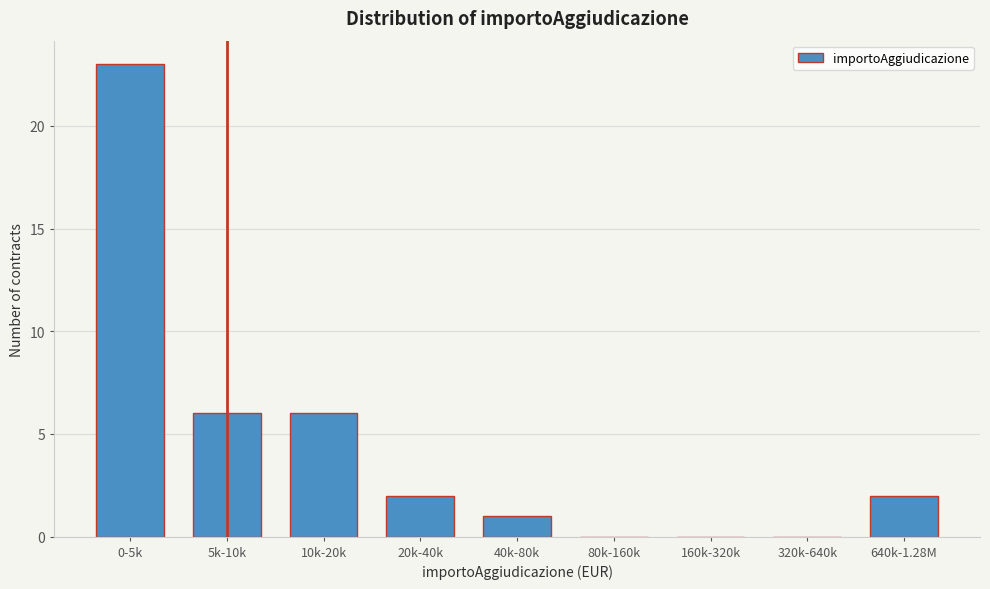

Reading right to left, list all the values displayed in this chart.

640k-1.28M=2	320k-640k=0	160k-320k=0	80k-160k=0	40k-80k=1	20k-40k=2	10k-20k=6	5k-10k=6	0-5k=23